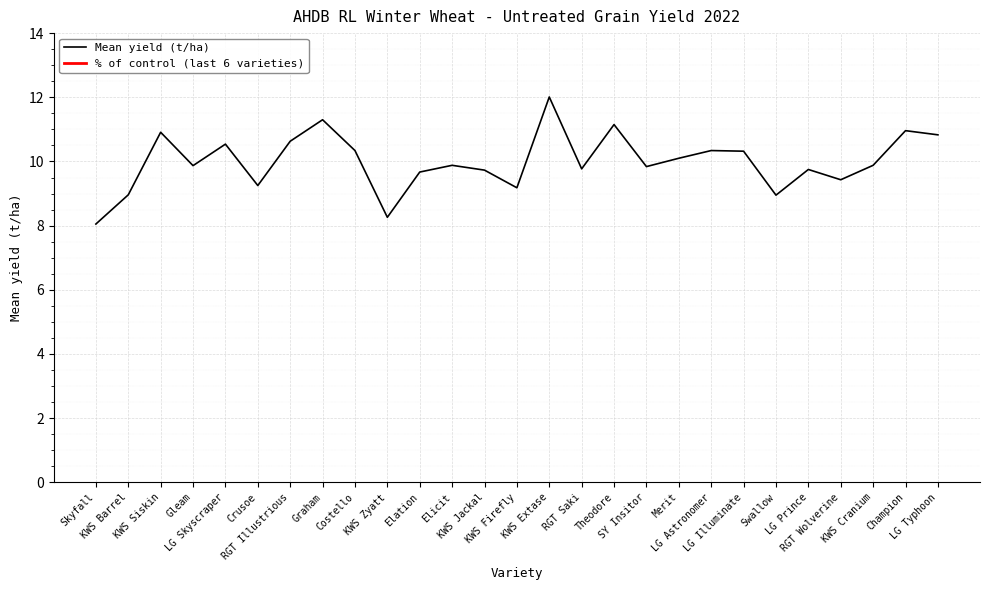

How many categories are shown in the chart?

27